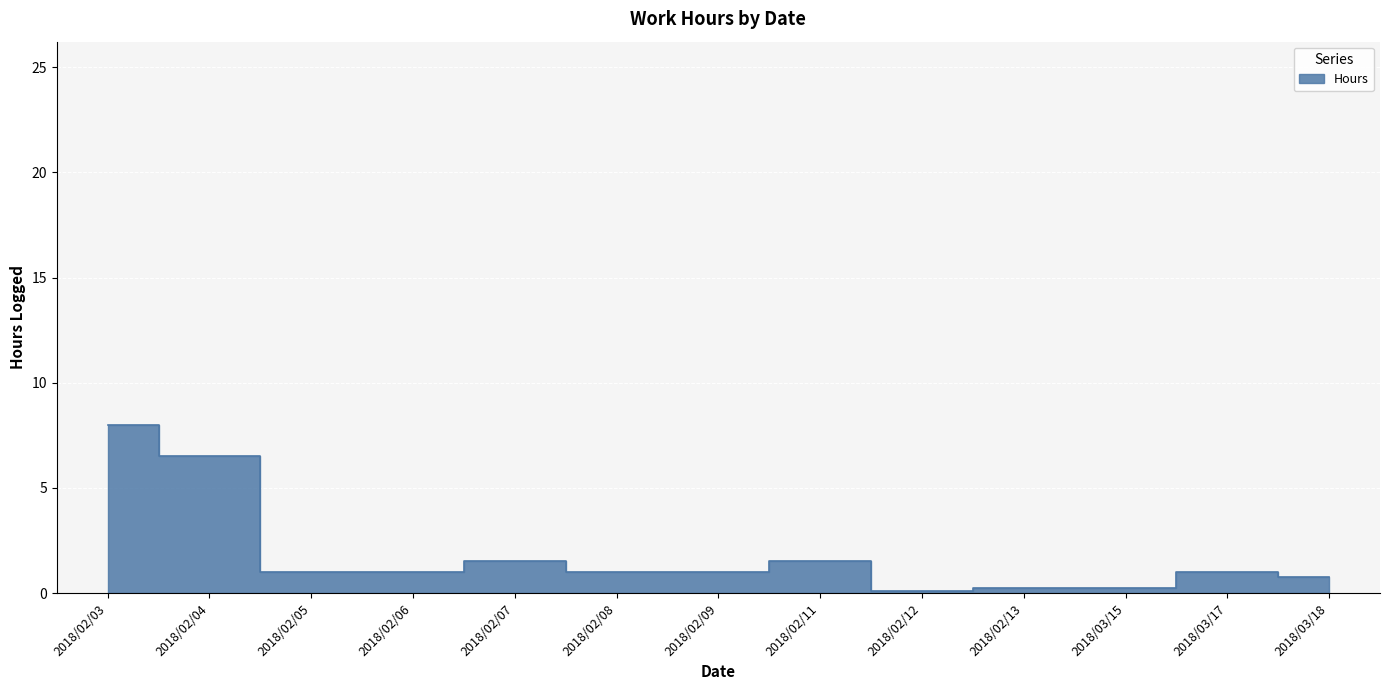

How many distinct data groups are displayed?

1